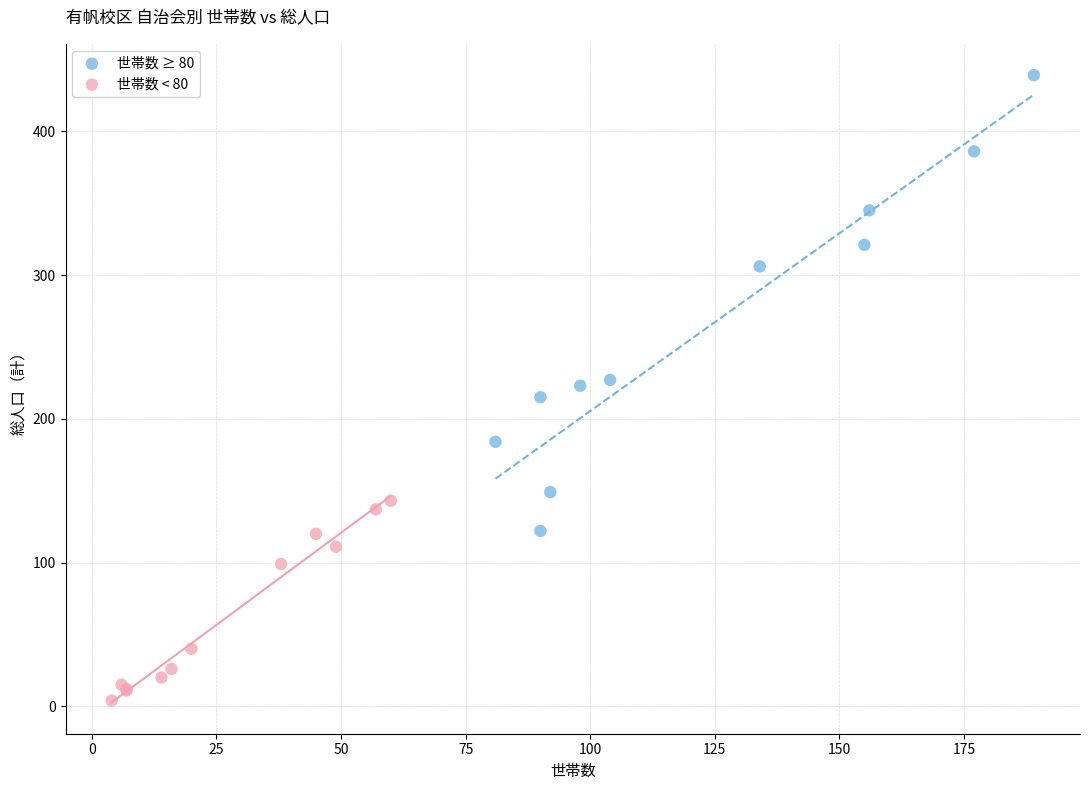

Which series reaches the maximum Y coordinate?

世帯数 ≥ 80